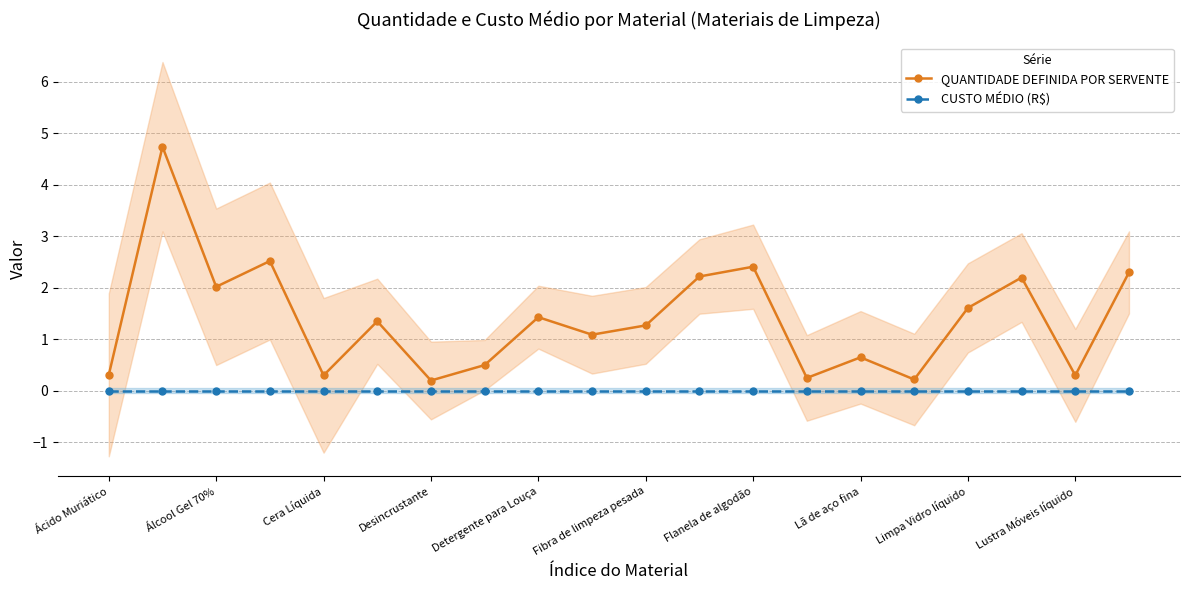

Where is the first local minimum for QUANTIDADE DEFINIDA POR SERVENTE?

Álcool Gel 70%